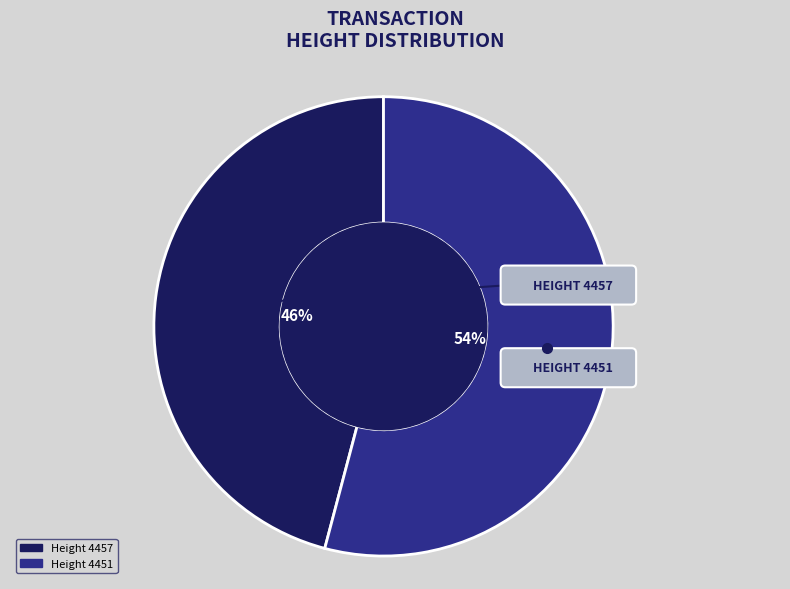

Count the number of slices in the pie.

2